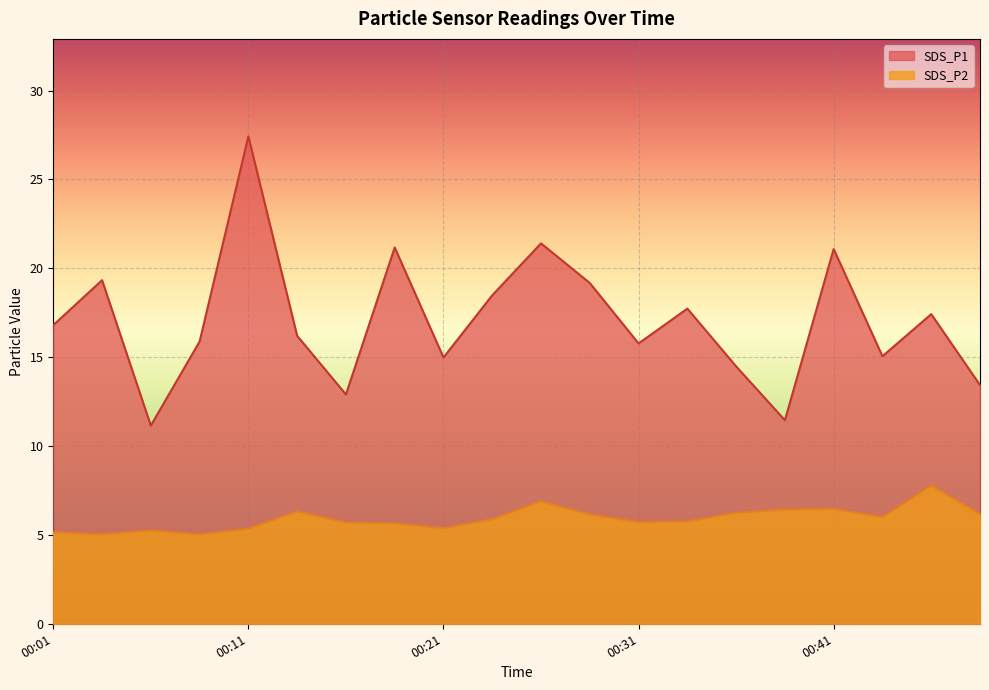

Read the SDS_P1 value at 00:38.

11.4